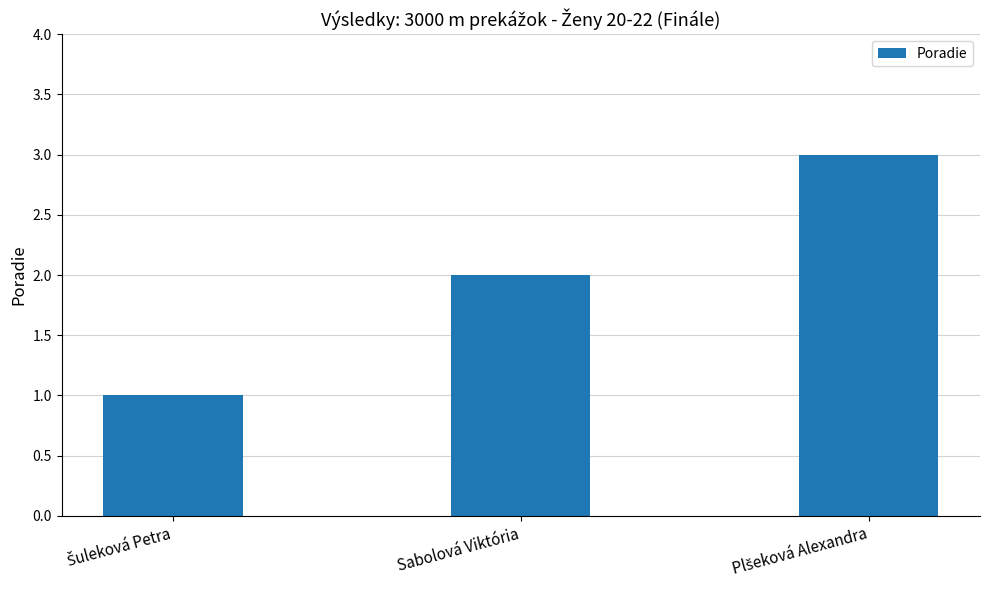

How many data points are less than 2?

1